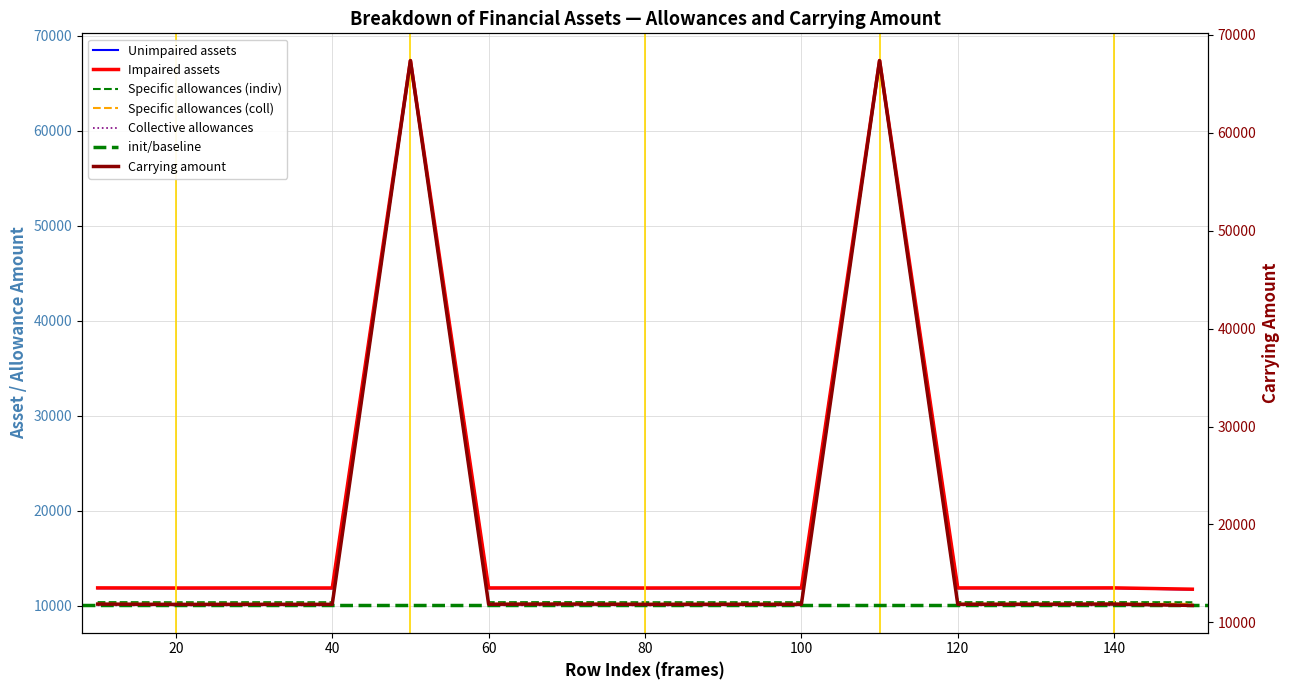

Which series changed the most between 40 and 150?

Impaired assets